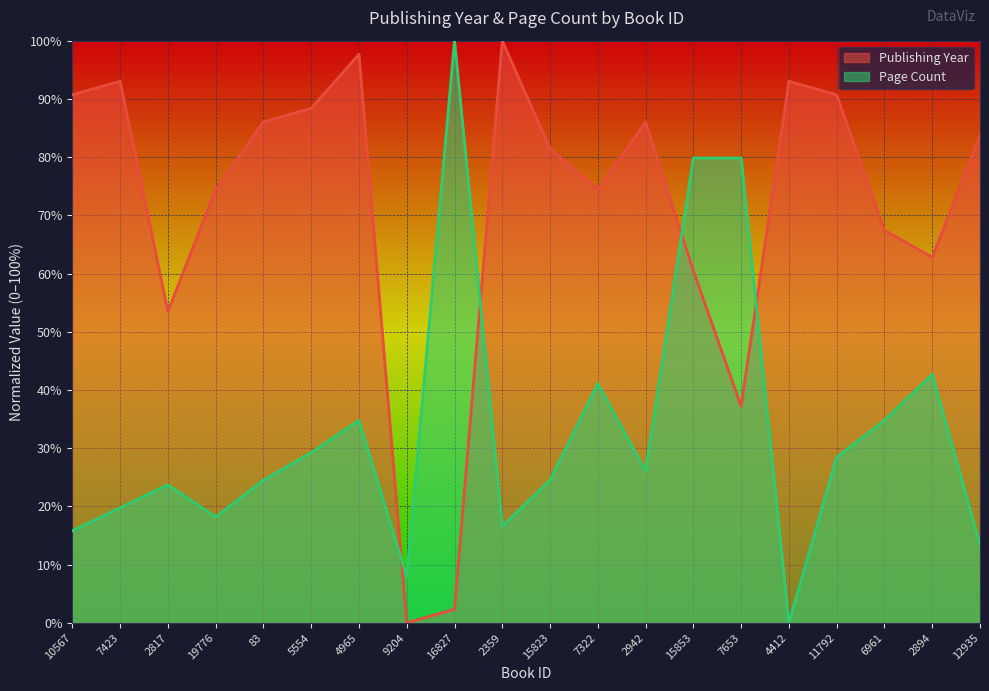

What are all the series names shown in the legend?

Publishing Year, Page Count